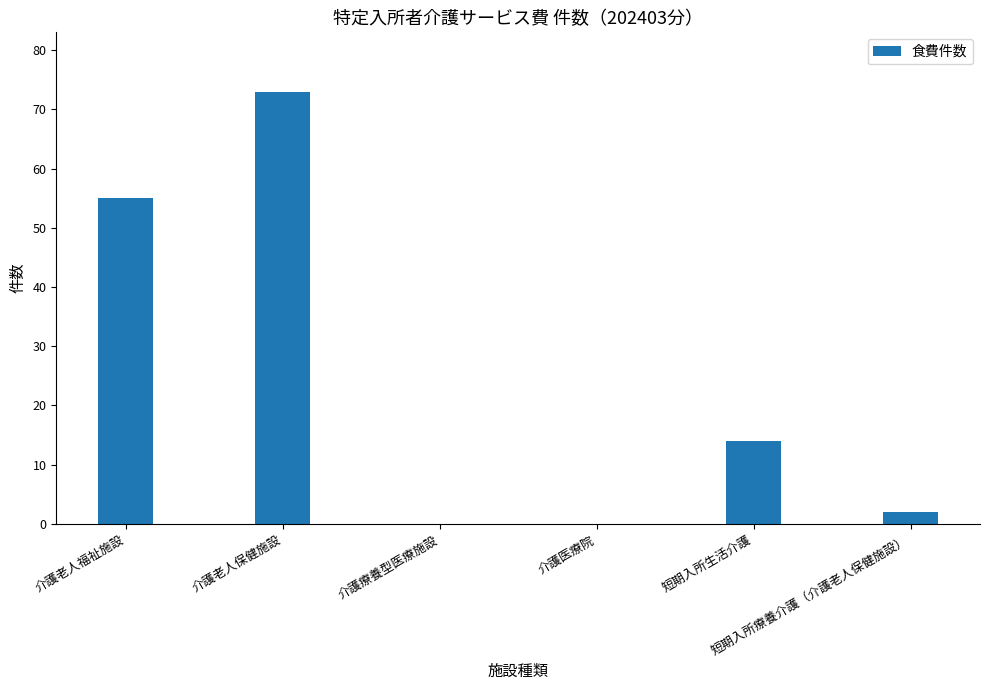

Count the number of data series in this chart.

1